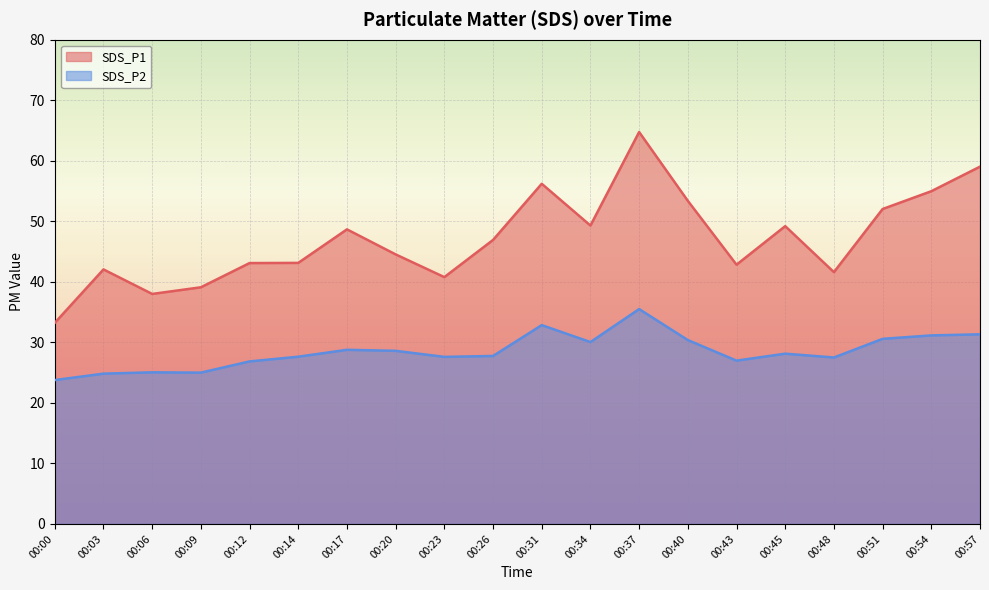

True or false: SDS_P1 and SDS_P2 intersect in this chart.

False